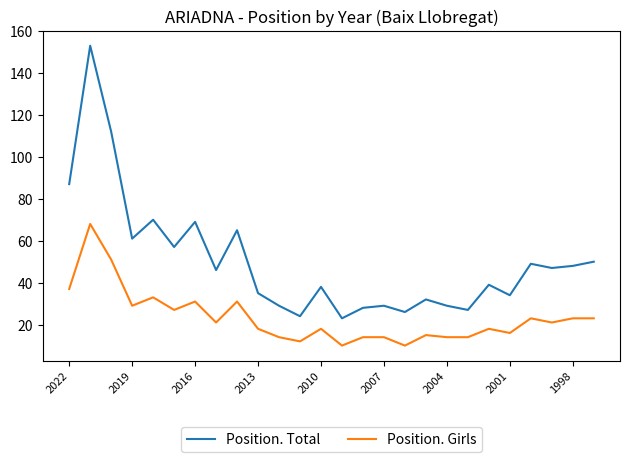

What is the minimum value shown in the chart?

10